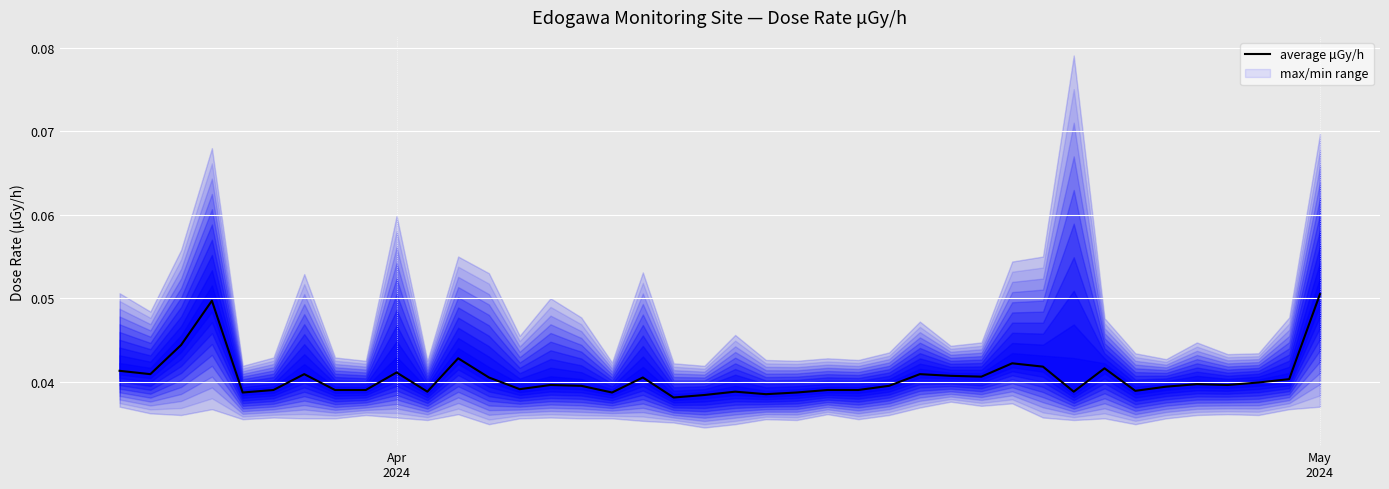

True or false: the data shows 0.1 at 7.

False